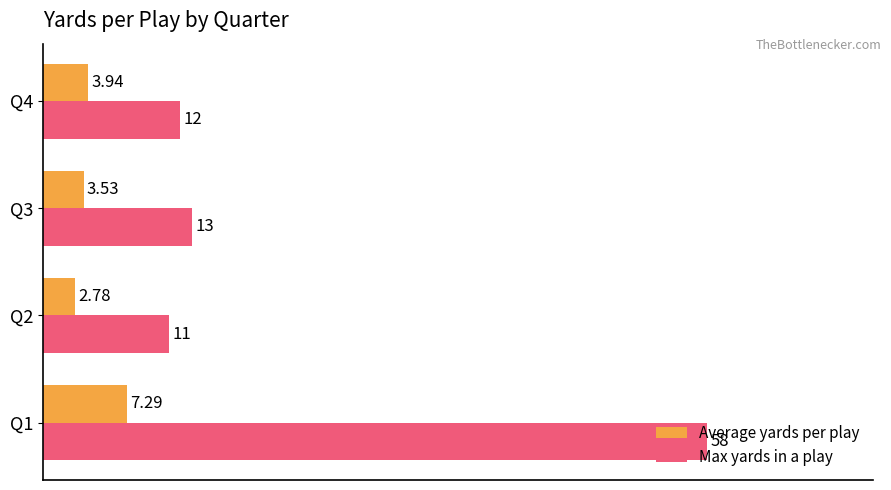

What is the sum of all Max yards in a play values?

94.0